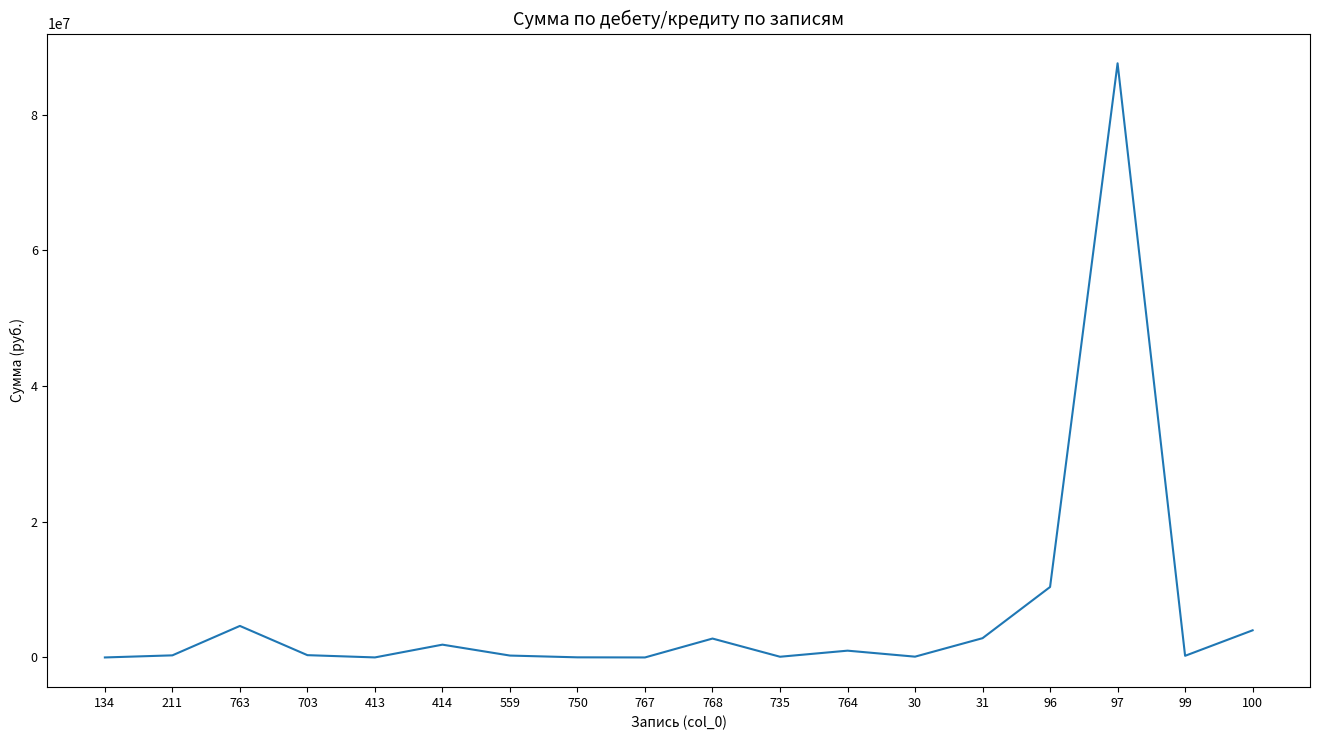

Count the number of data series in this chart.

1